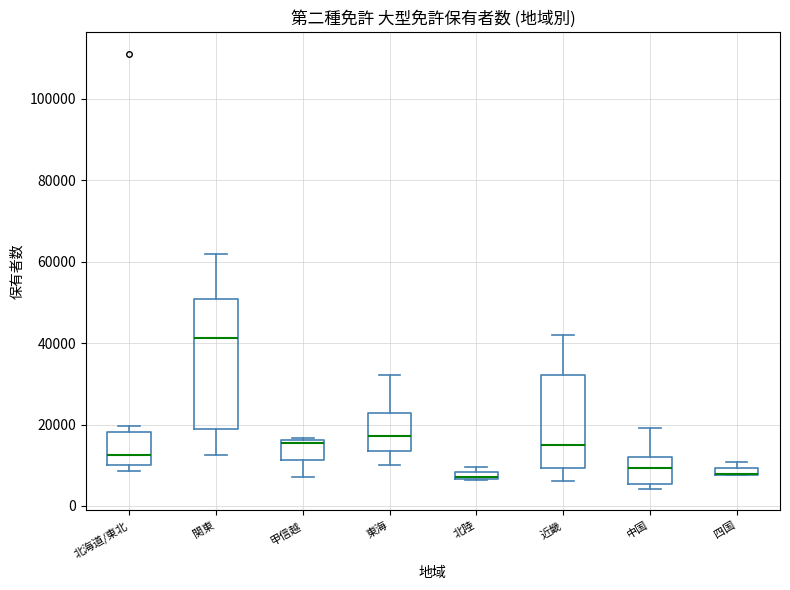

Comparing the boxes themselves (not the whiskers), which one is the tallest?

関東